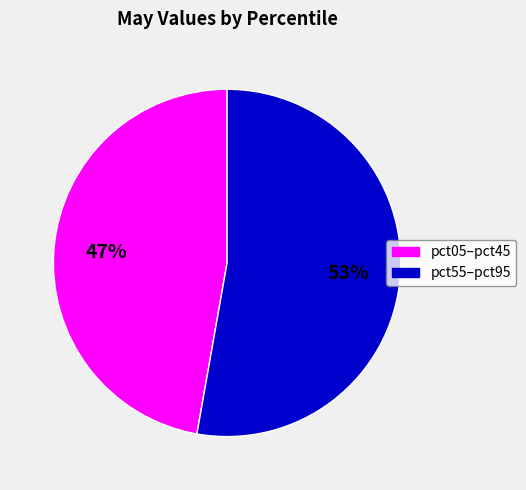

Is it true that pct55–pct95 is 42% of the pie?

False